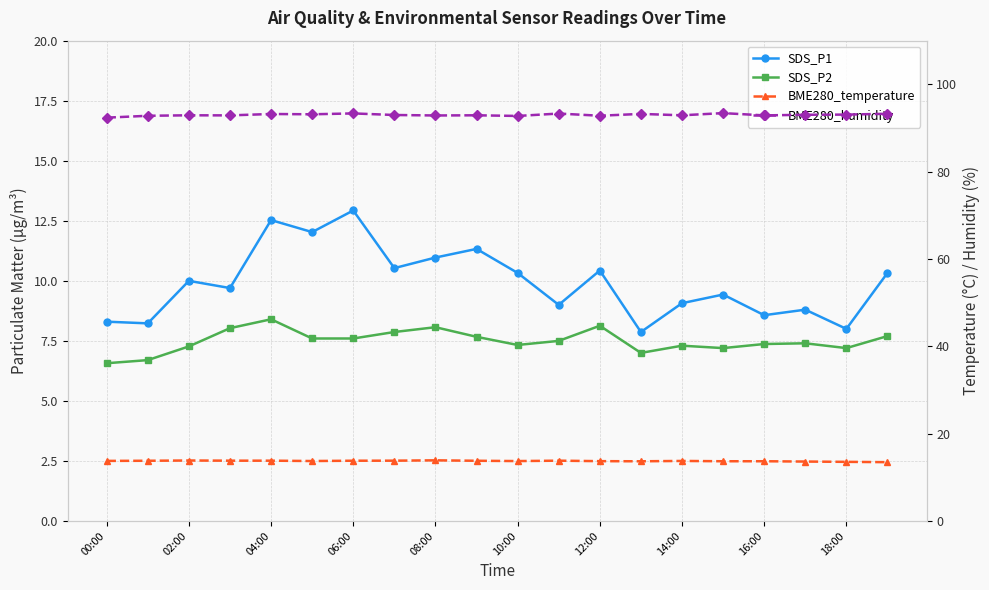

What is the difference between the highest and lowest values at 11?

85.8